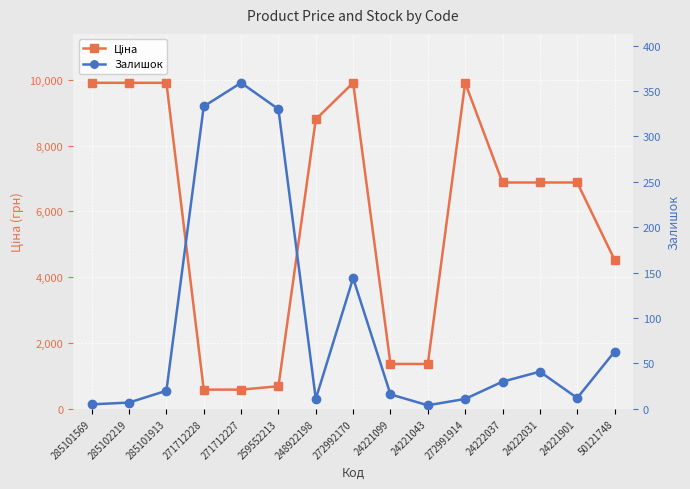

Which series has the widest spread of values?

Ціна